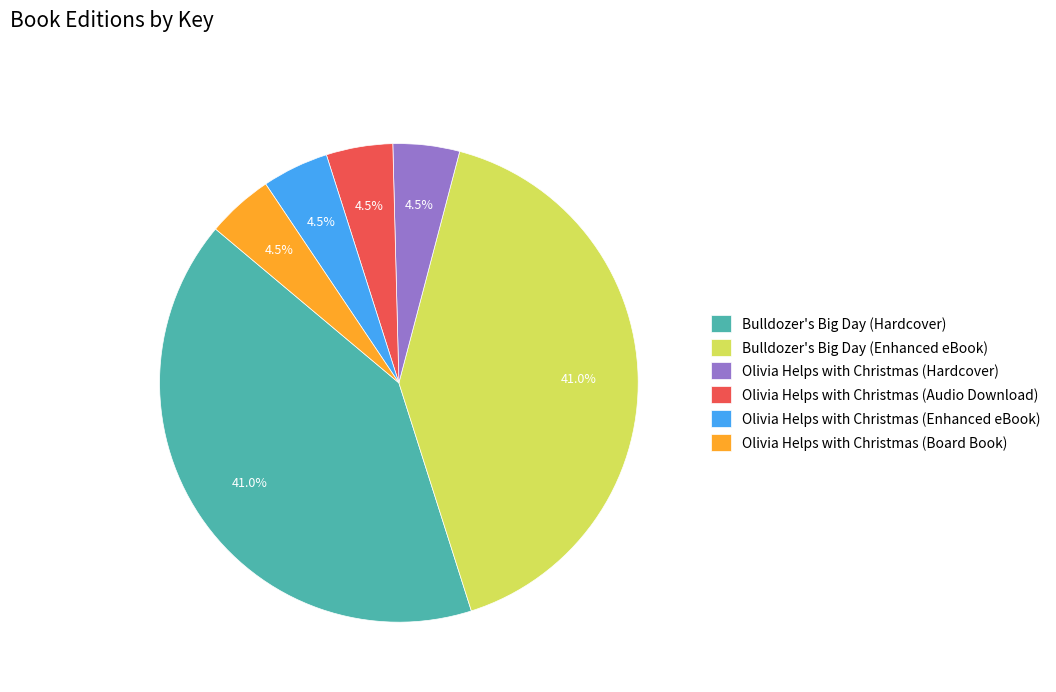

What percentage is NOT represented by Olivia Helps with Christmas (Enhanced eBook)?

95.5%